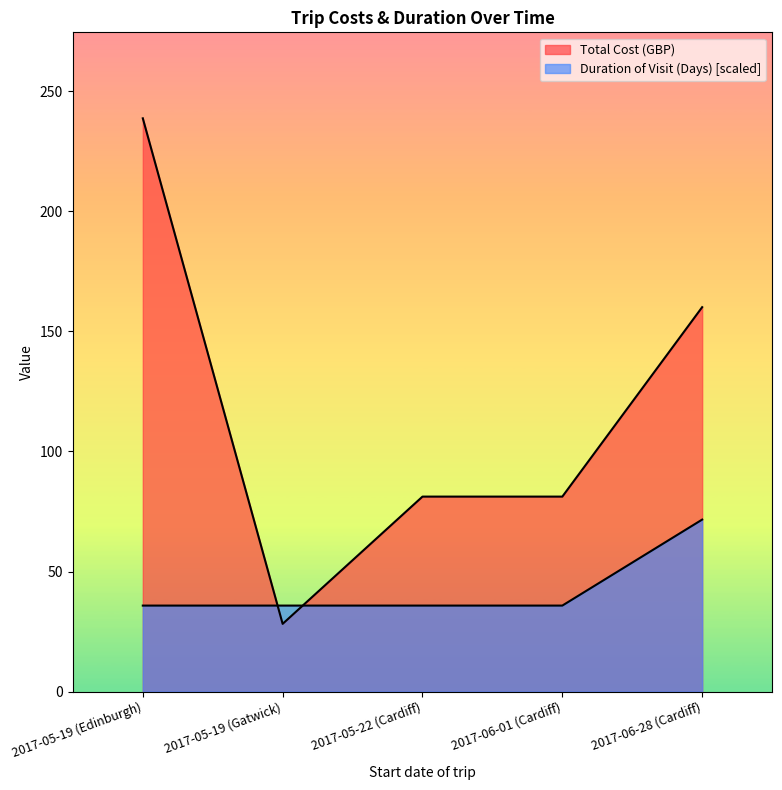

How many intersections are there between Duration of Visit (Days) and Total Cost (GBP)?

2